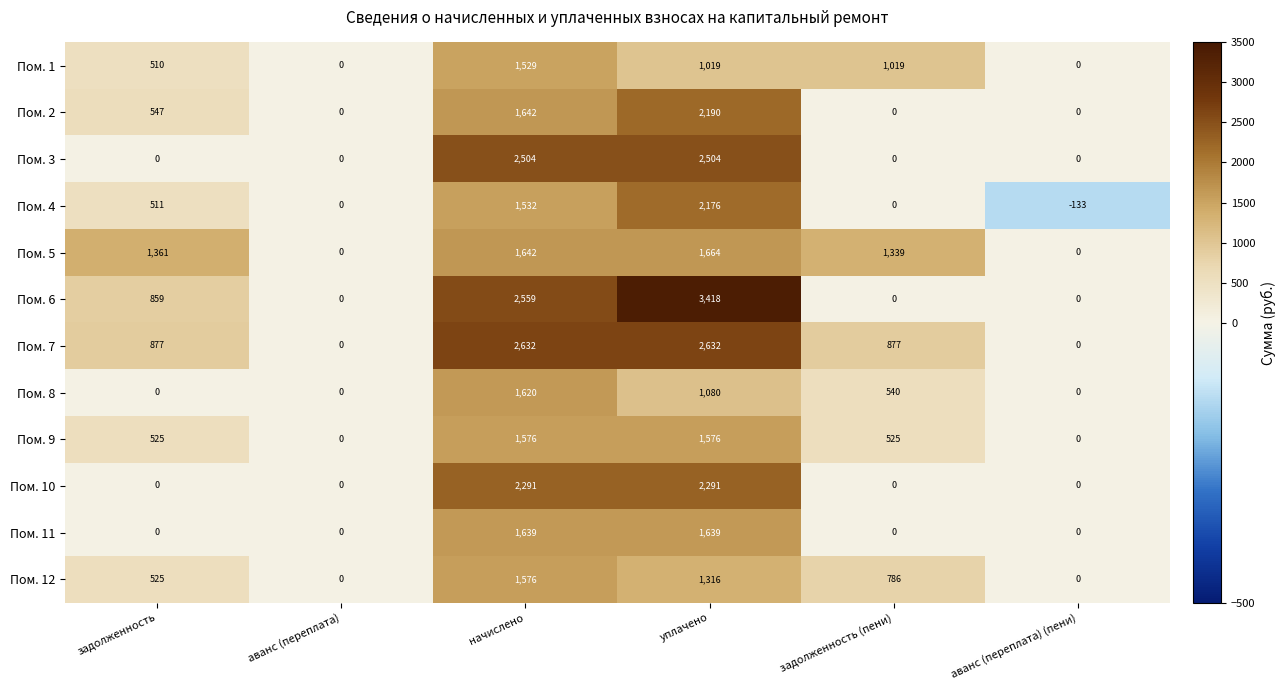

How many distinct data groups are displayed?

12